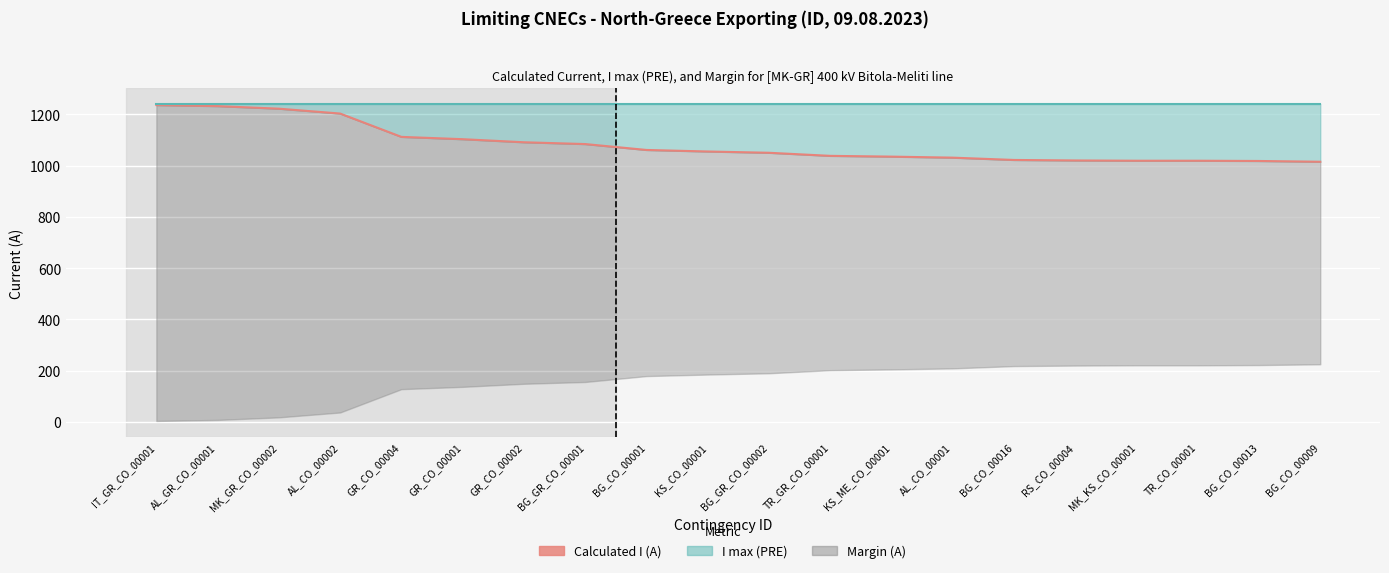

What position from the left is BG_CO_00001?

9